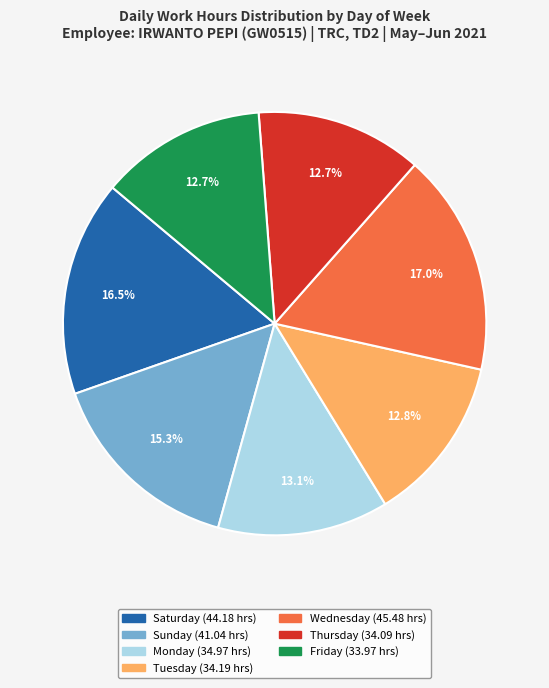

Is there any slice that represents more than half of the pie?

No